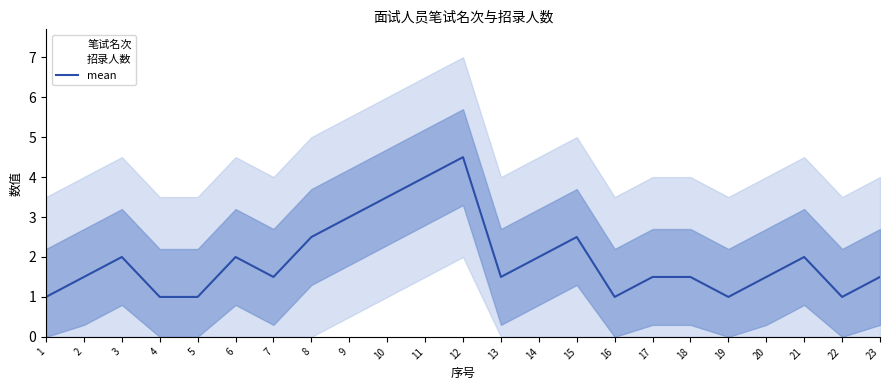

Where is the first local maximum?

3